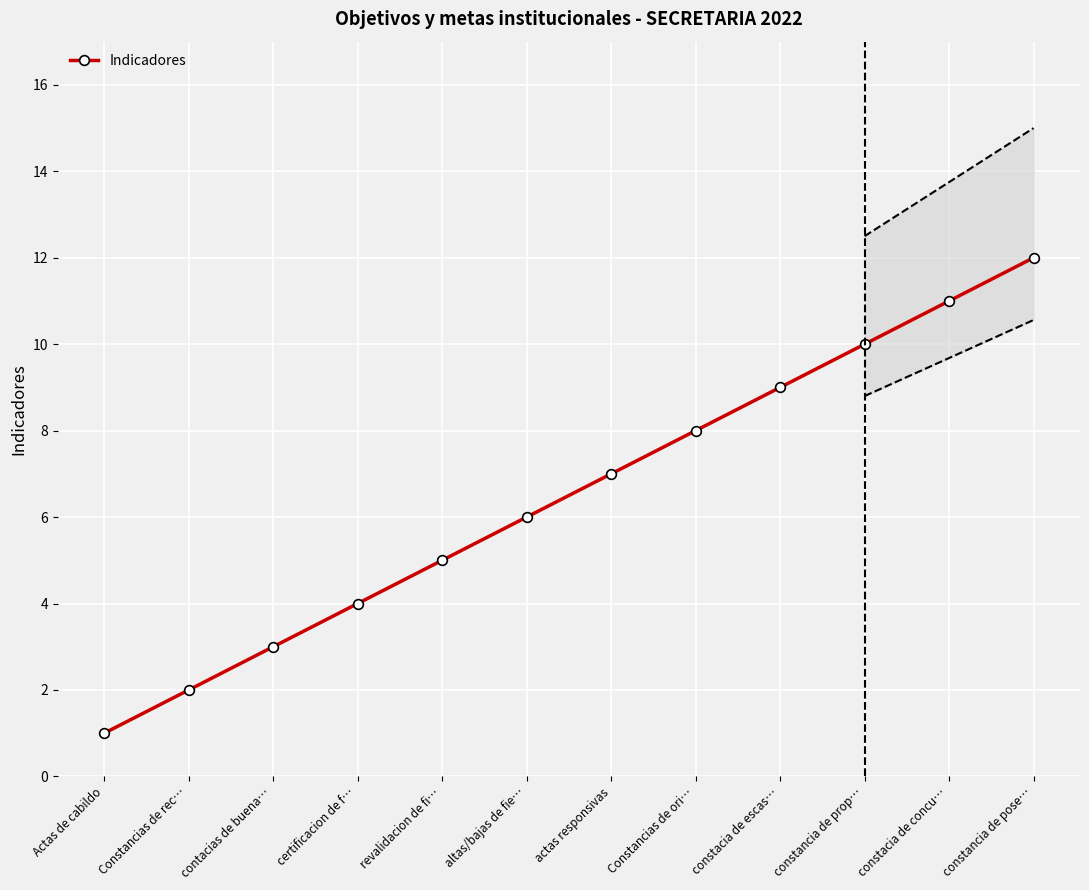

How many categories are shown in the chart?

12